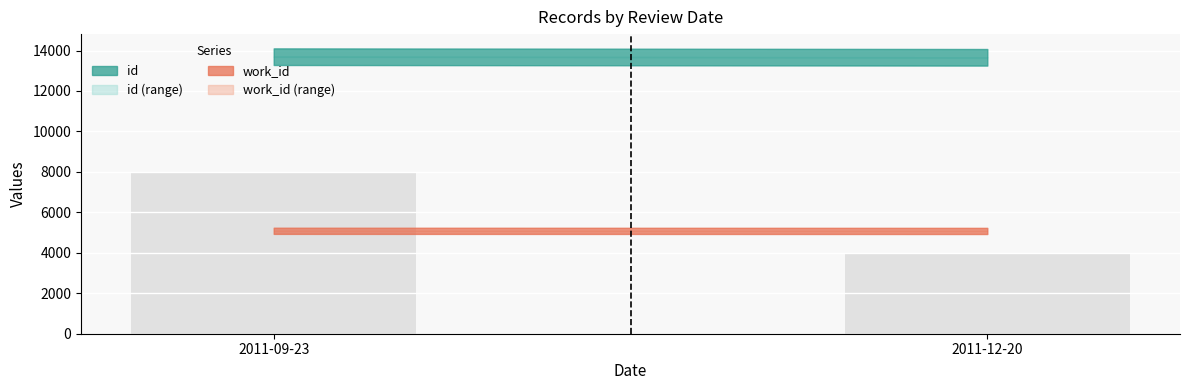

Read the value at 2011-12-20, to the nearest 100.

4000